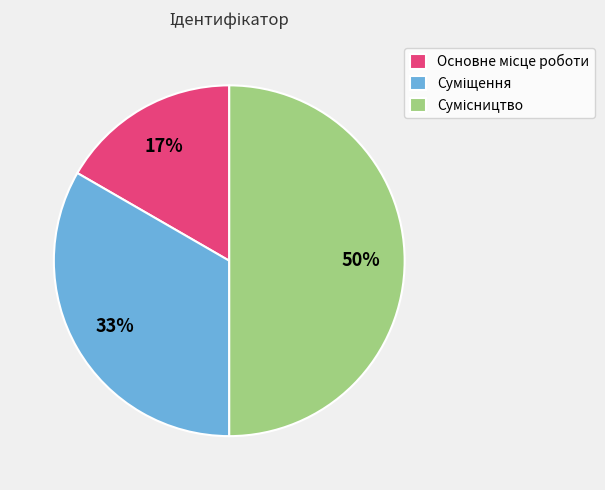

To the nearest percent, what is the difference between the largest and smallest slice percentages?

33%